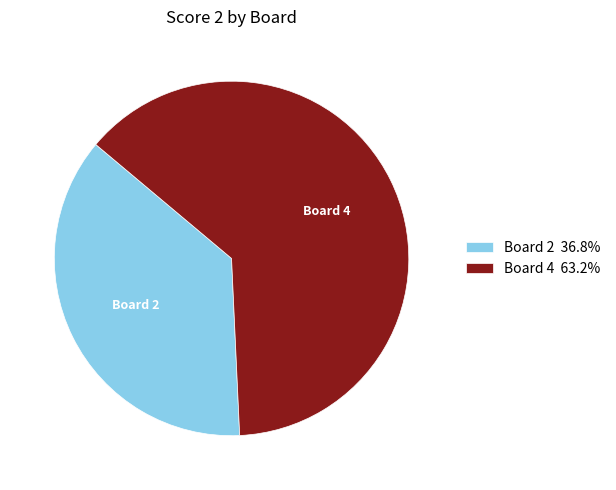

Is there any slice that represents more than half of the pie?

Yes